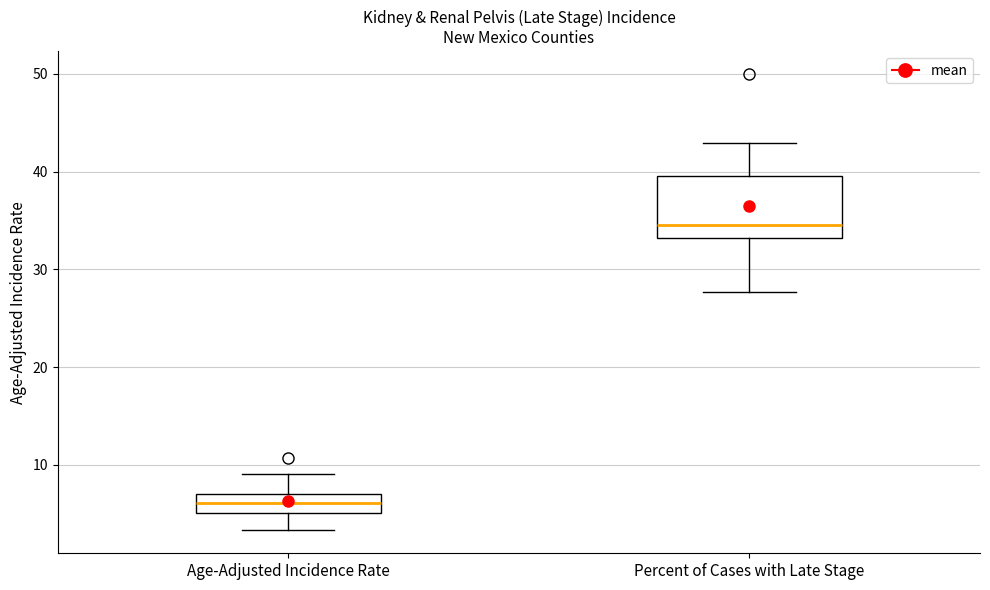

Reading left to right, read every box against the y-axis: the position of its median line, the range the box covers, and the ends of its whiskers. The values are not printed on the chart, so give them approximately, as read against the axis.

Age-Adjusted Incidence Rate: median 6, box 5 to 7, whiskers 3 to 9
Percent of Cases with Late Stage: median 35, box 33 to 40, whiskers 28 to 43